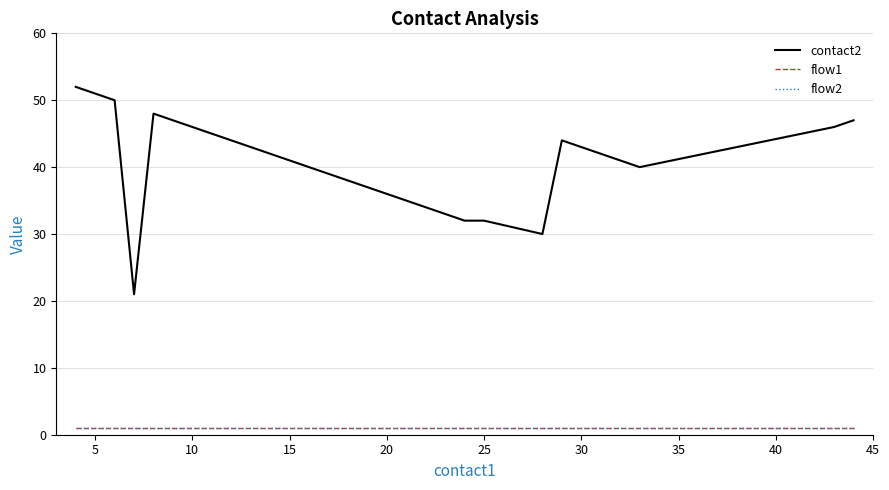

Which series has the largest total across all categories?

contact2